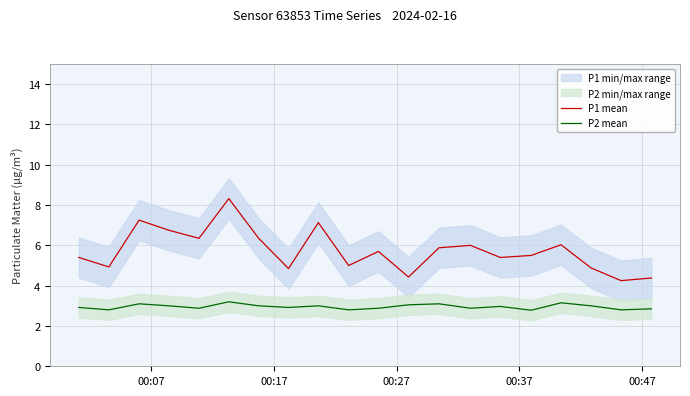

How many lines are shown in the chart?

2